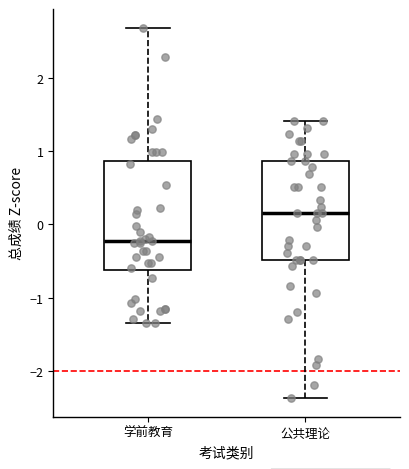

Where is the lower edge of the box for 学前教育 on the y-axis? The values are not printed on the chart, so give them approximately, as read against the axis.

-0.6